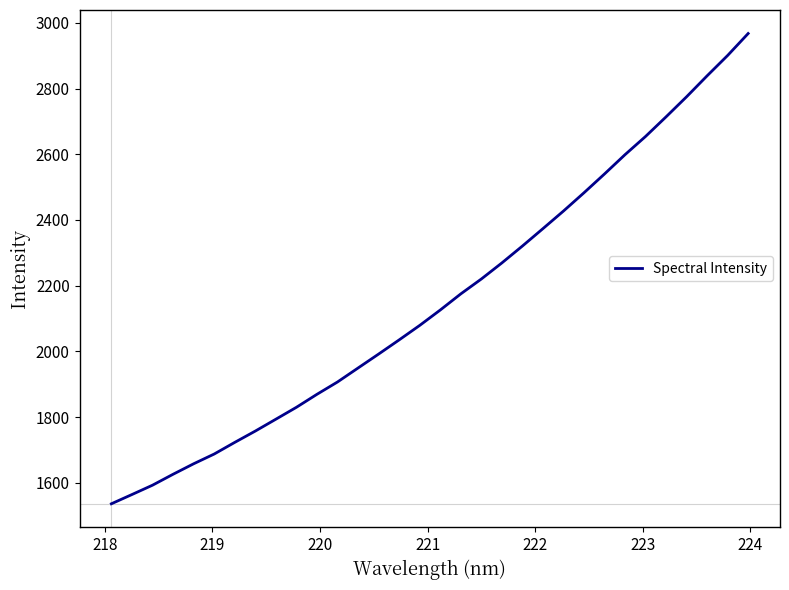

What is the maximum value shown in the chart?

2967.6